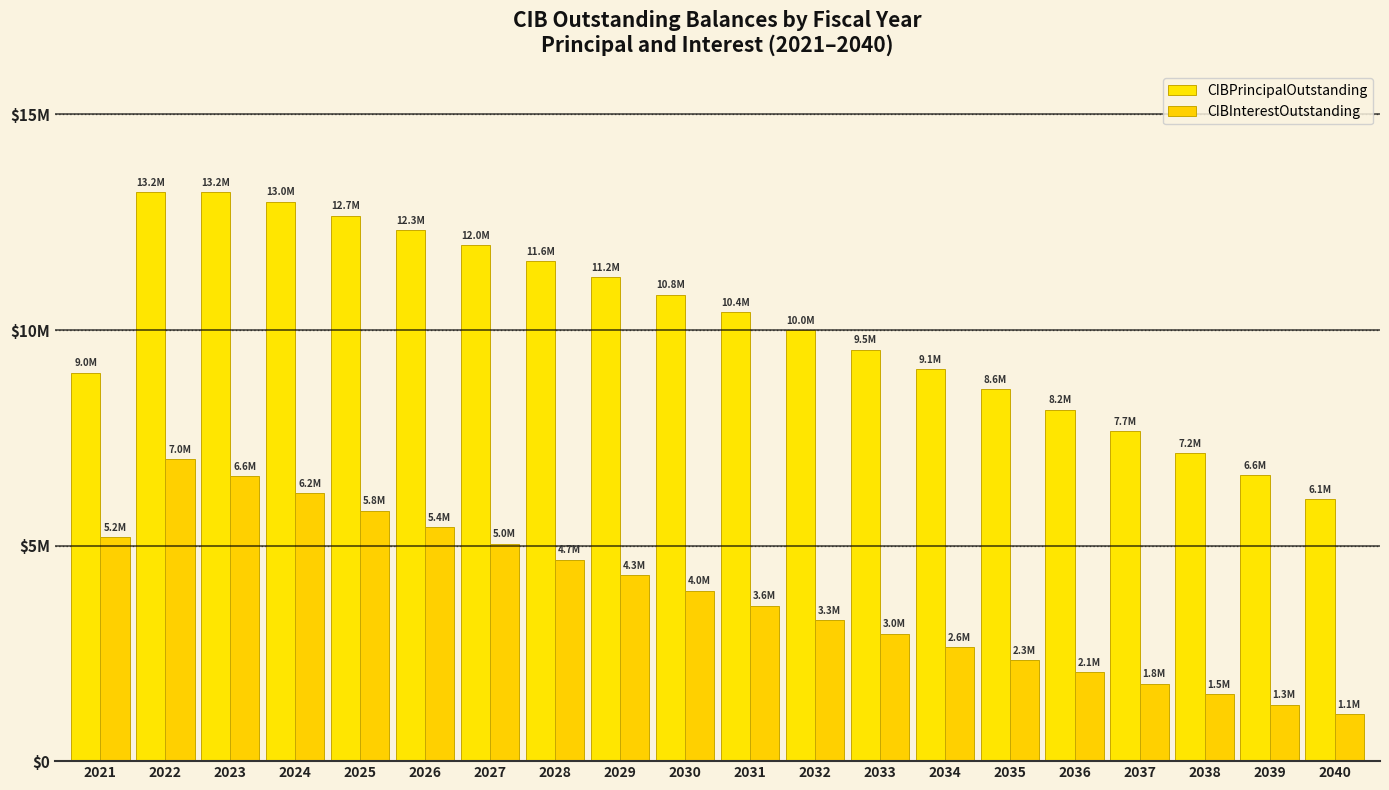

List the labels in order of CIBInterestOutstanding value, smallest first.

2040, 2039, 2038, 2037, 2036, 2035, 2034, 2033, 2032, 2031, 2030, 2029, 2028, 2027, 2021, 2026, 2025, 2024, 2023, 2022